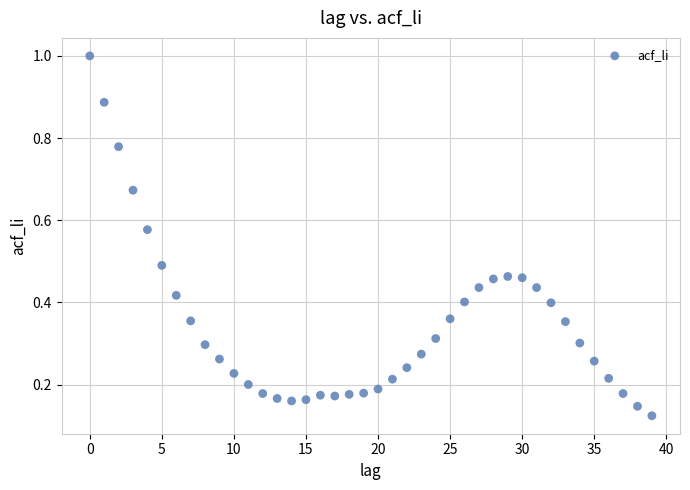

How many points are shown in the scatter plot?

40